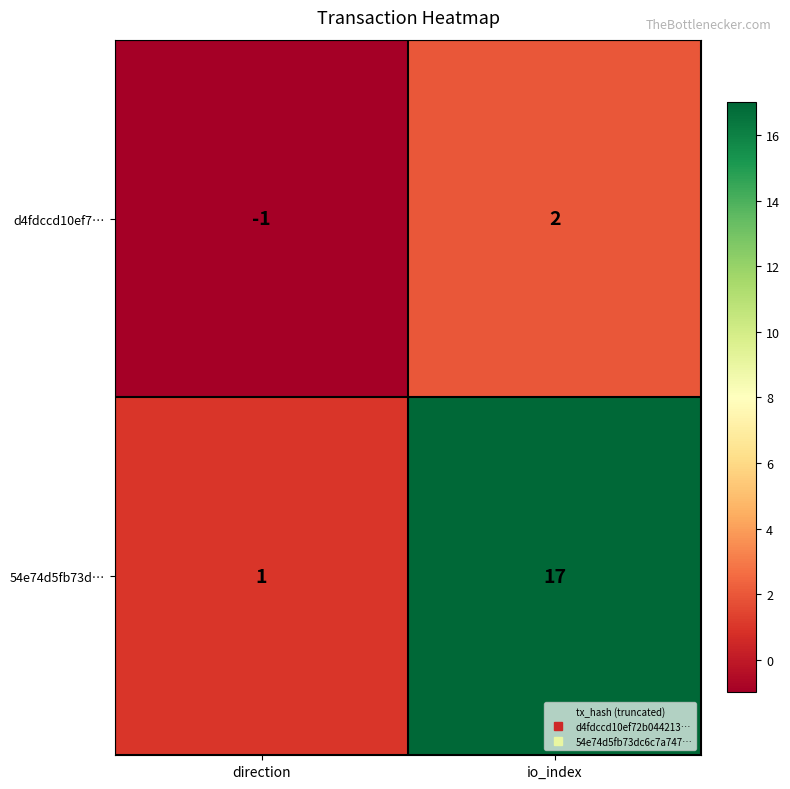

Reading left to right, extract all data points from this chart.

d4fdccd10ef7…: direction=-1	io_index=2
54e74d5fb73d…: direction=1	io_index=17